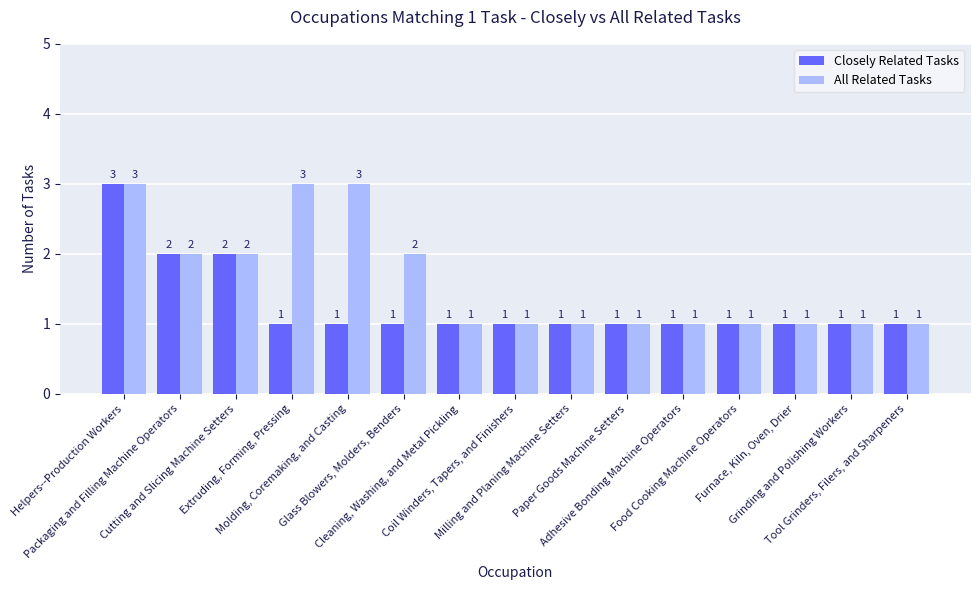

Count the Closely Related Tasks values in the range 1 to 2.

14